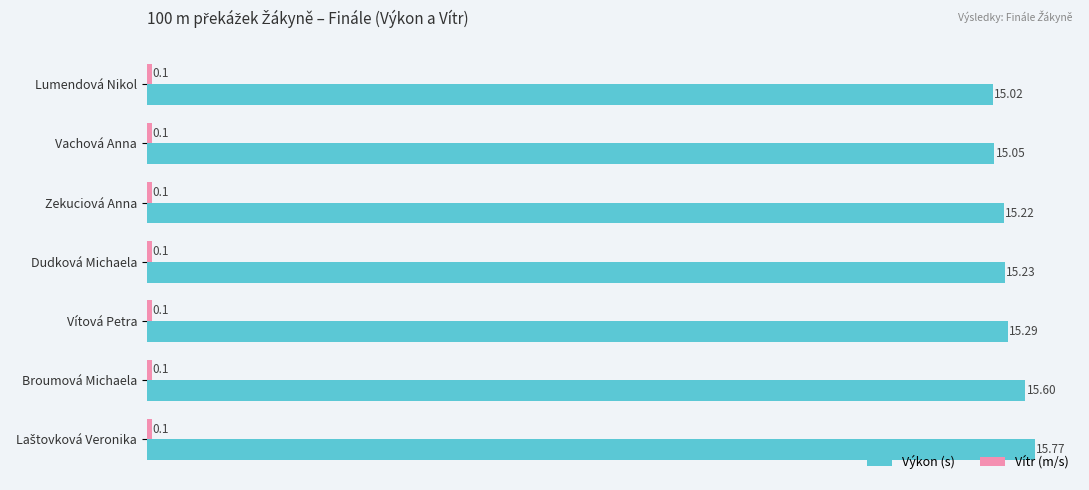

At how many categories does at least one series exceed 8?

7